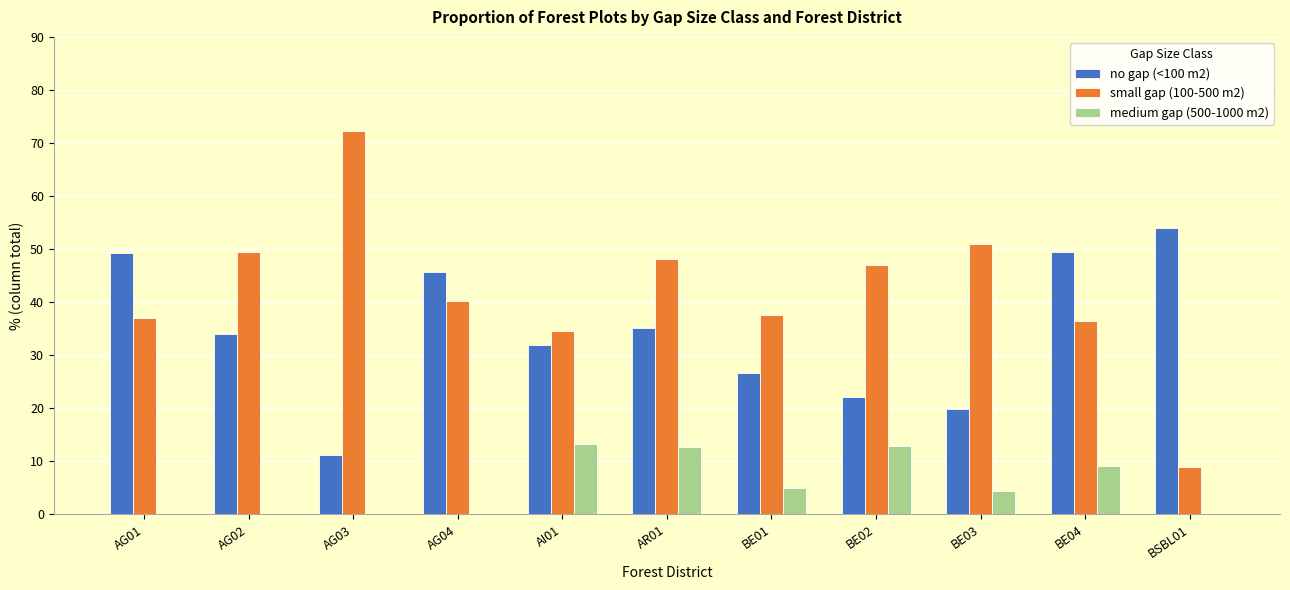

True or false: medium gap (500-1000 m2) has a value of 0.0 at AG04.

True